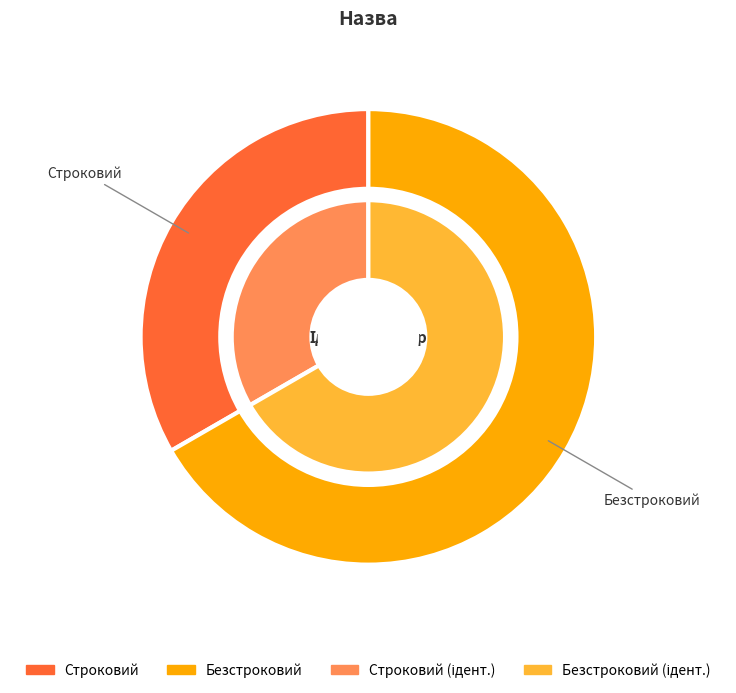

Which category has the smallest portion of the pie?

Строковий